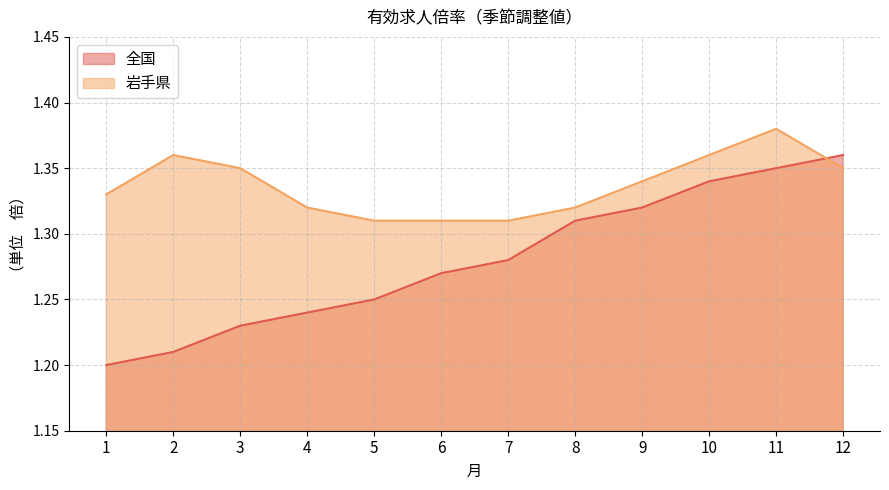

Which has a higher value, 12 or 8?

12